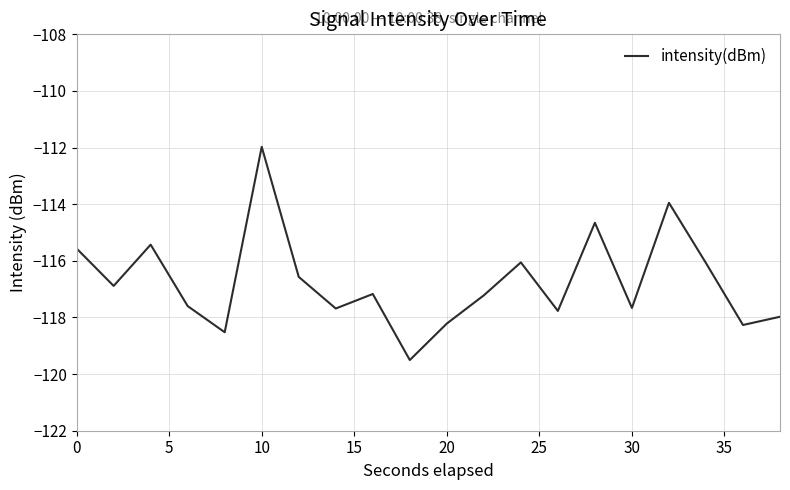

What is the sum of all values?

-2334.7